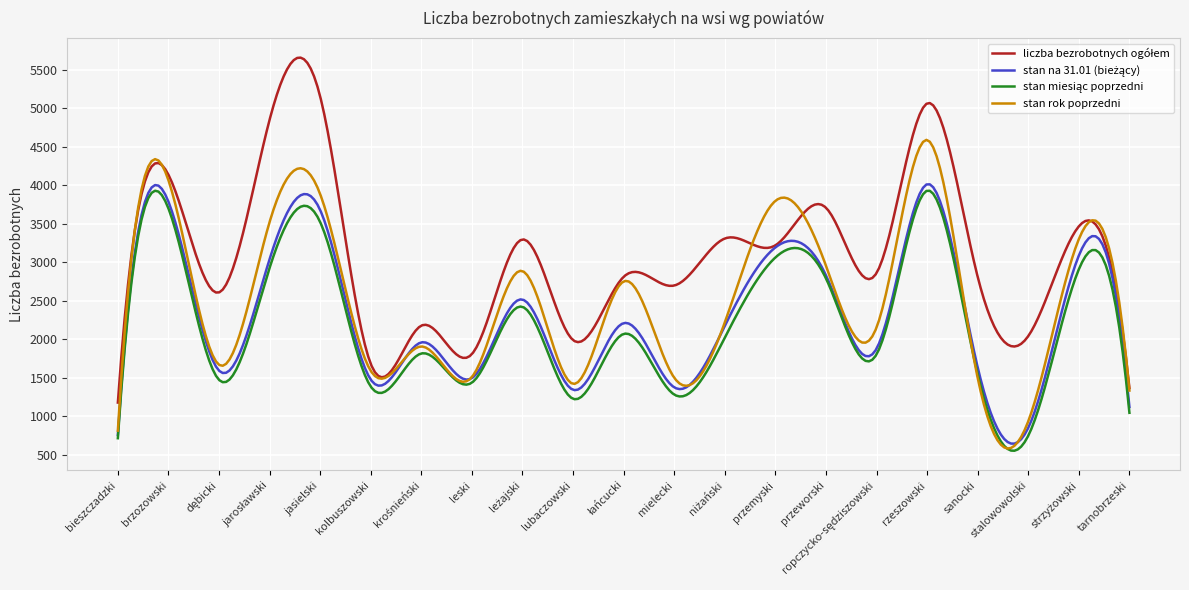

What is the smallest value displayed?

549.0